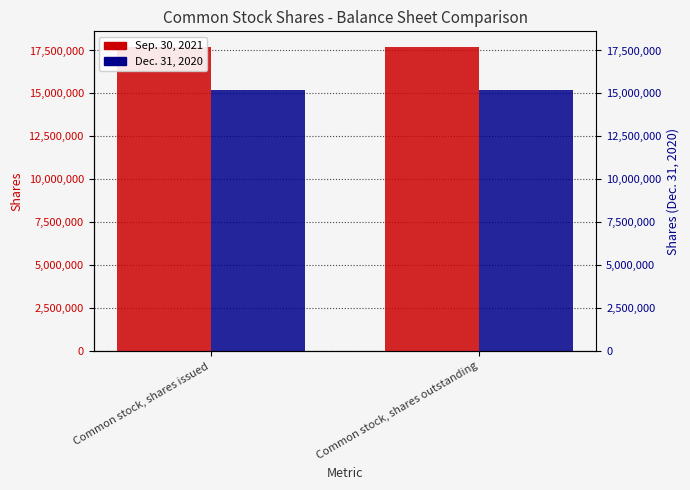

Reading left to right, list all the values displayed in this chart.

Sep. 30, 2021: Common stock, shares issued=17727769	Common stock, shares outstanding=17727769
Dec. 31, 2020: Common stock, shares issued=15223340	Common stock, shares outstanding=15223340